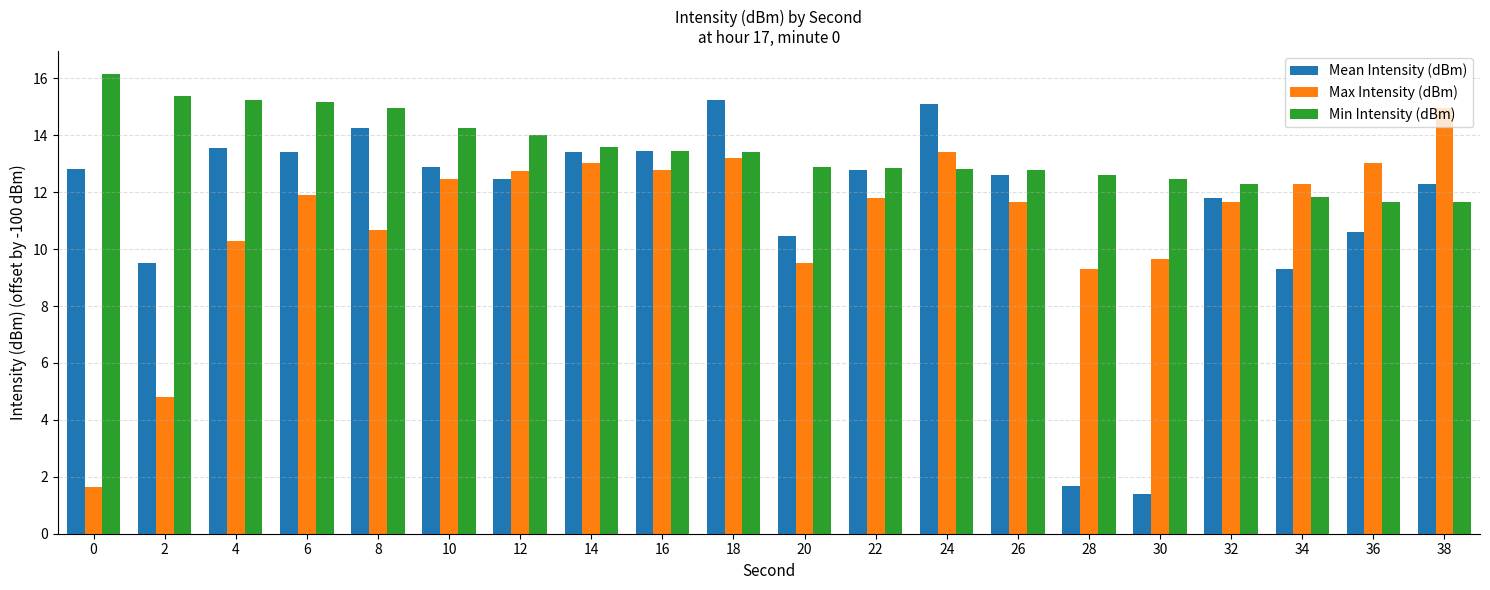

How many groups of bars are there?

20